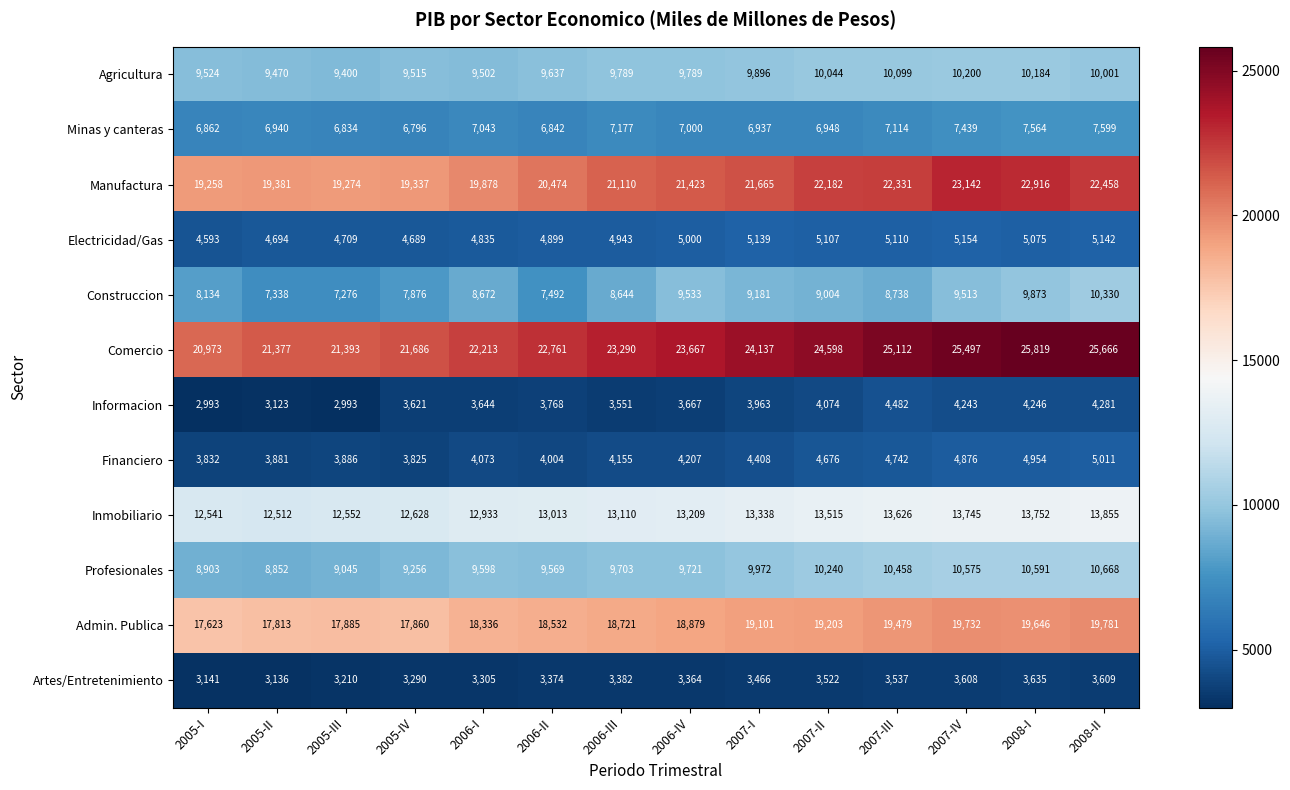

The Profesionales series shows 9972 at 2007-I. True or false?

True